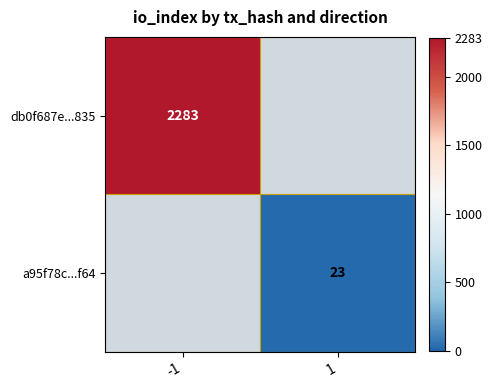

Is it true that a95f78c...f64 equals 30 at 1?

False